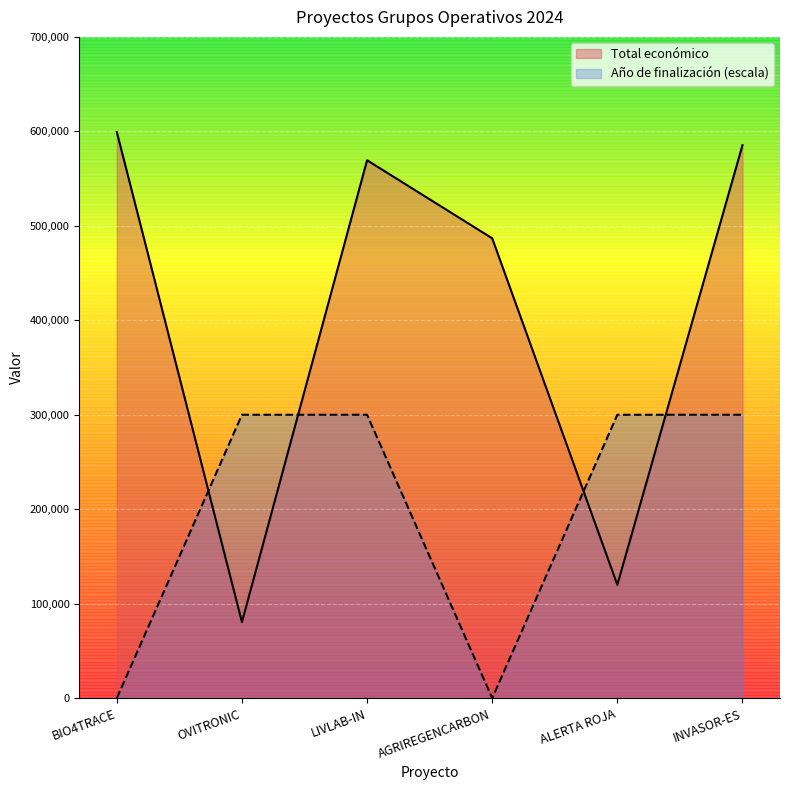

Reading left to right, what are all the values shown in this chart?

Total económico: 599262	80498	569416	486756	120000	585346
Año de finalización: 0	300000	300000	0	300000	300000